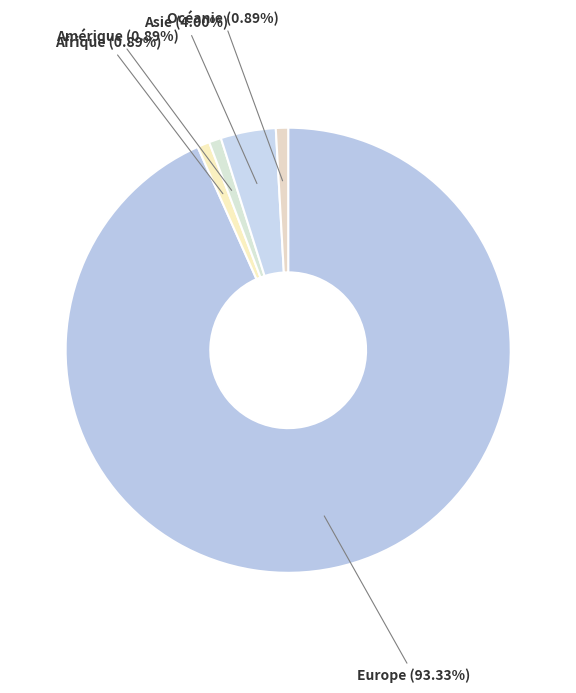

What is the ratio of the value at Amérique to the value at Afrique?

1.0